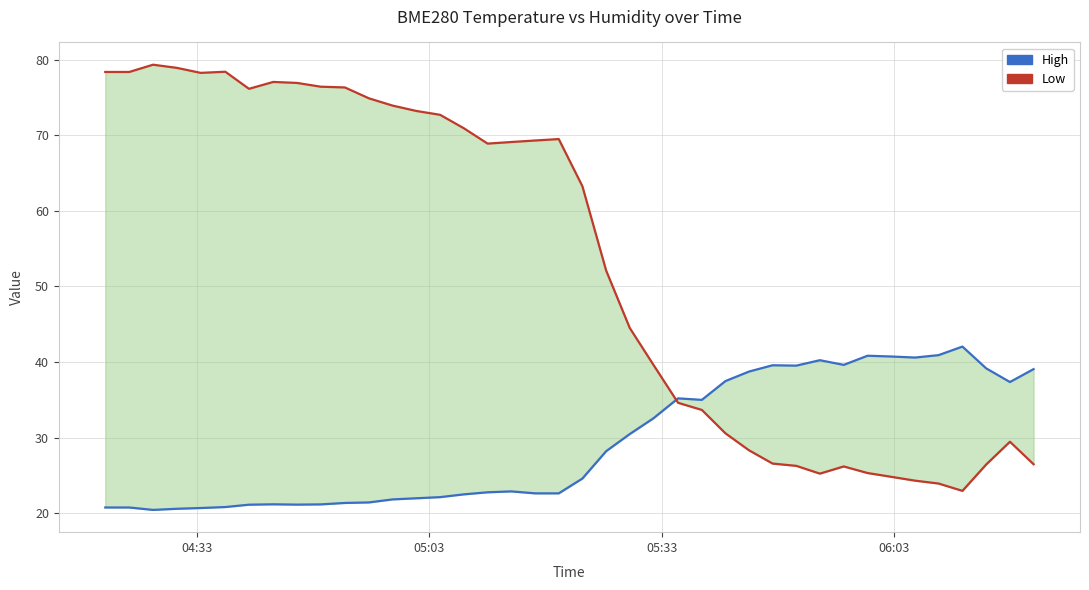

How many data points in Low are above 68?

20